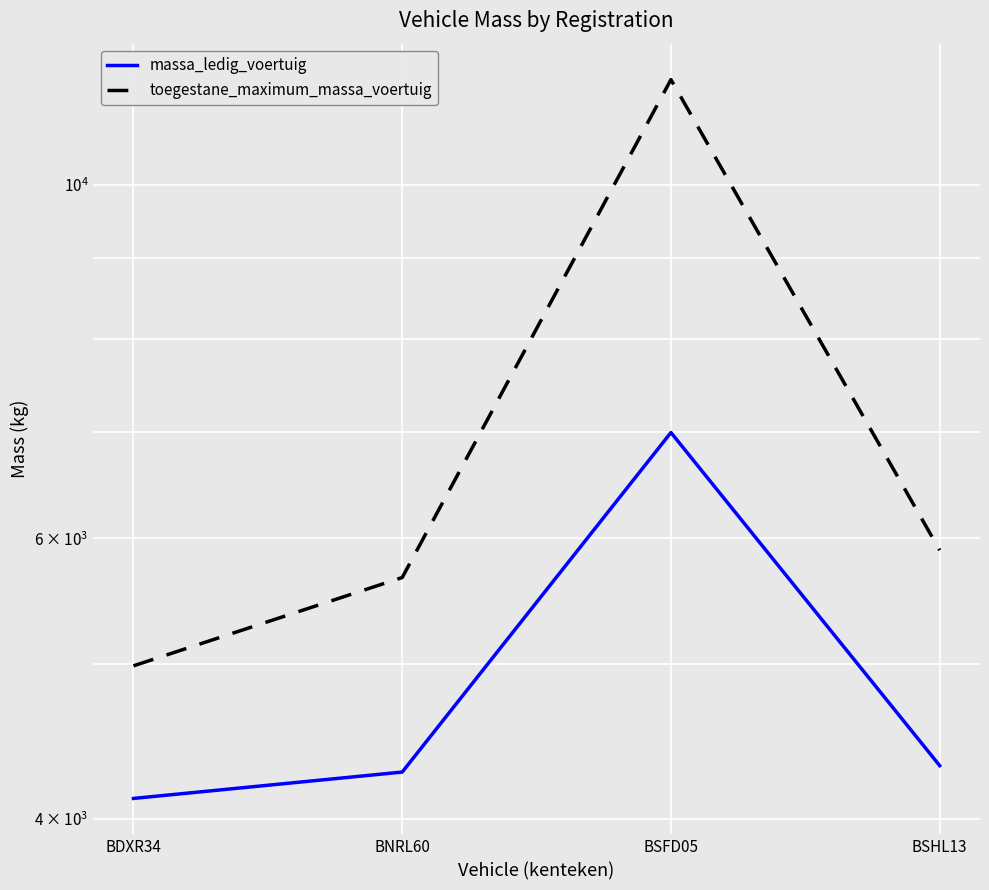

Reading left to right, what are all the values shown in this chart?

massa_ledig_voertuig: 4120	4280	6990	4320
toegestane_maximum_massa_voertuig: 4990	5669	11639	5897